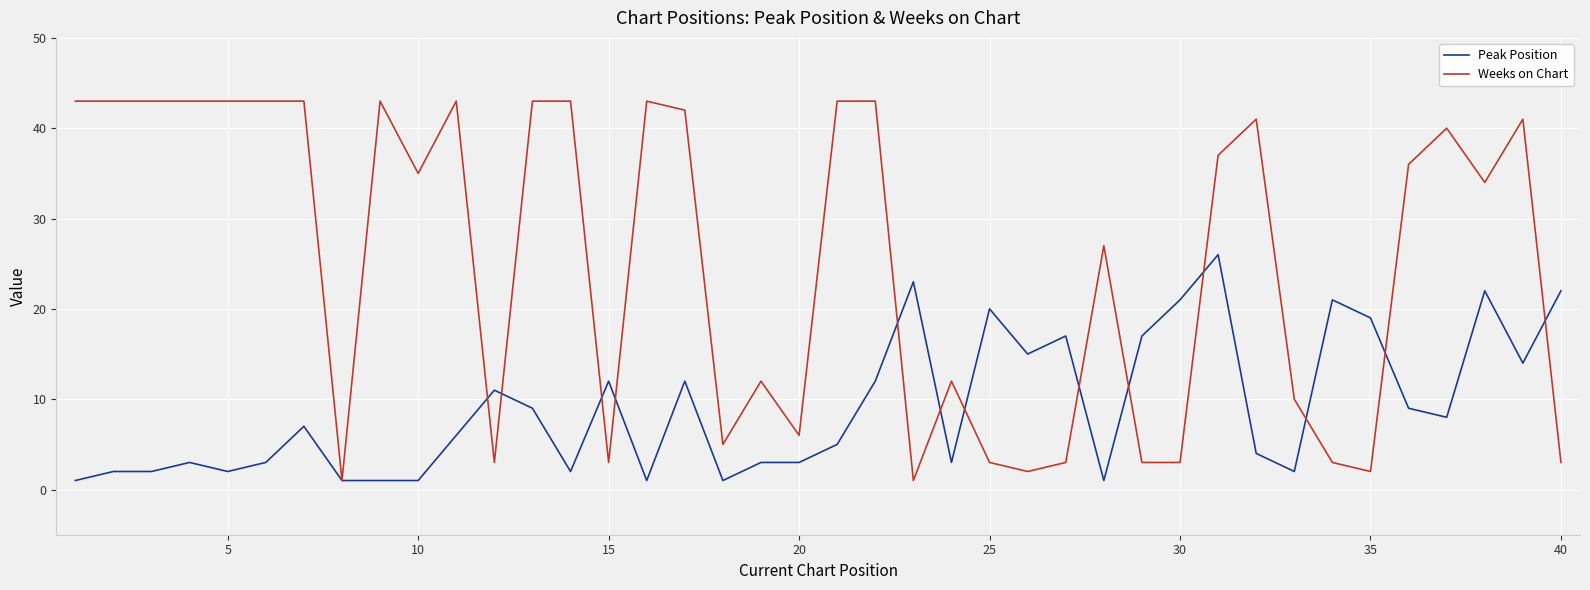

Which series has the widest spread of values?

Weeks on Chart